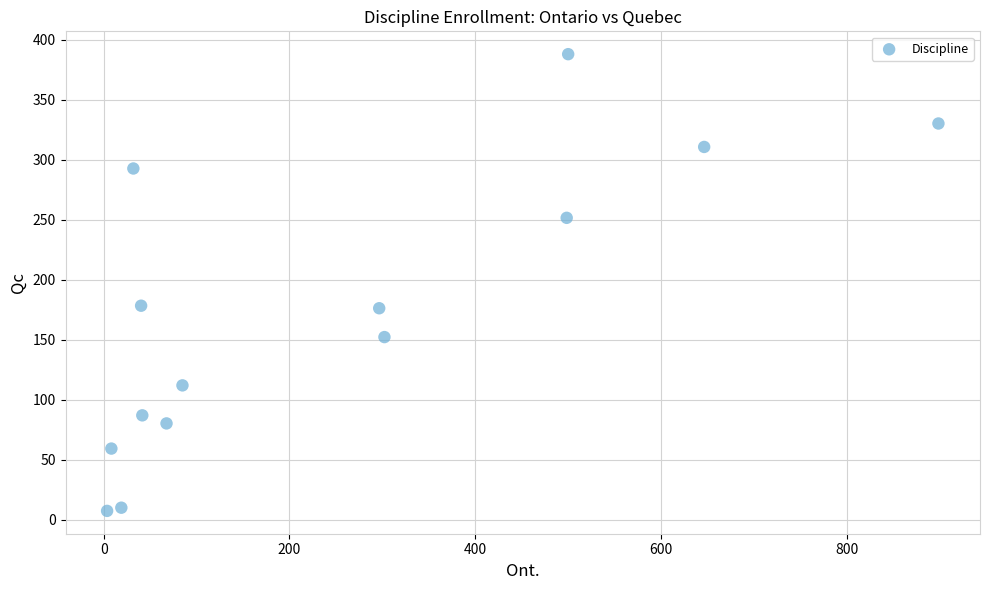

What is the range of X values (max minus min)?

894.9